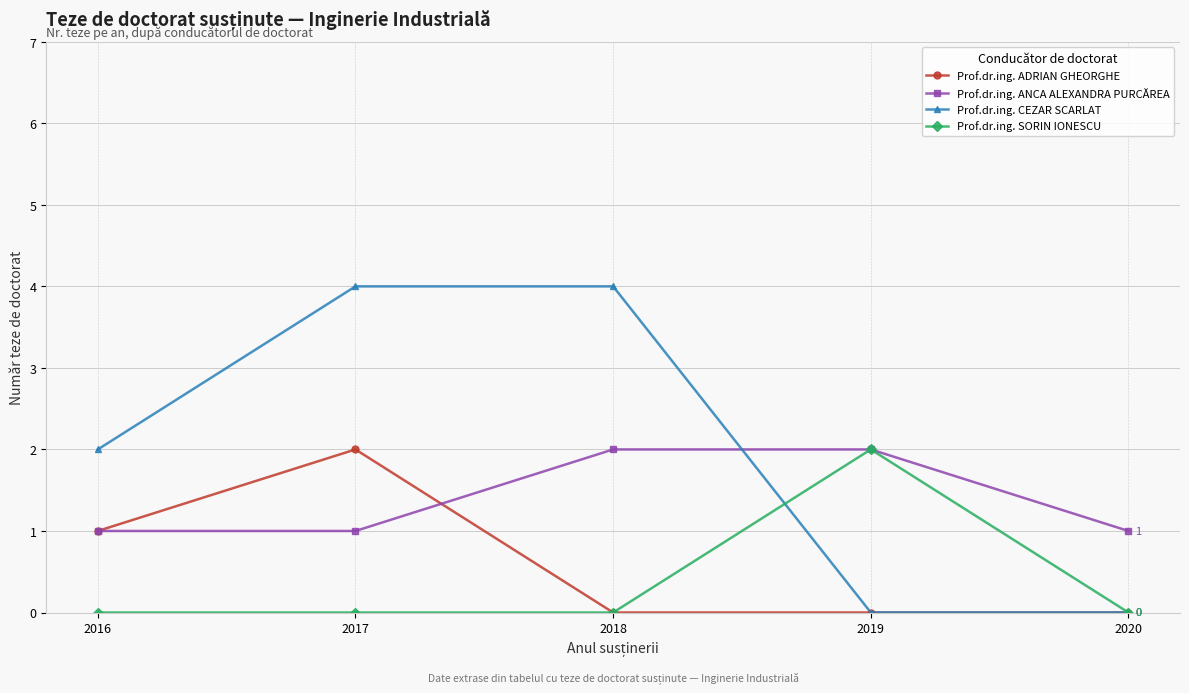

At which label is Prof.dr.ing. CEZAR SCARLAT closest to 2?

2016